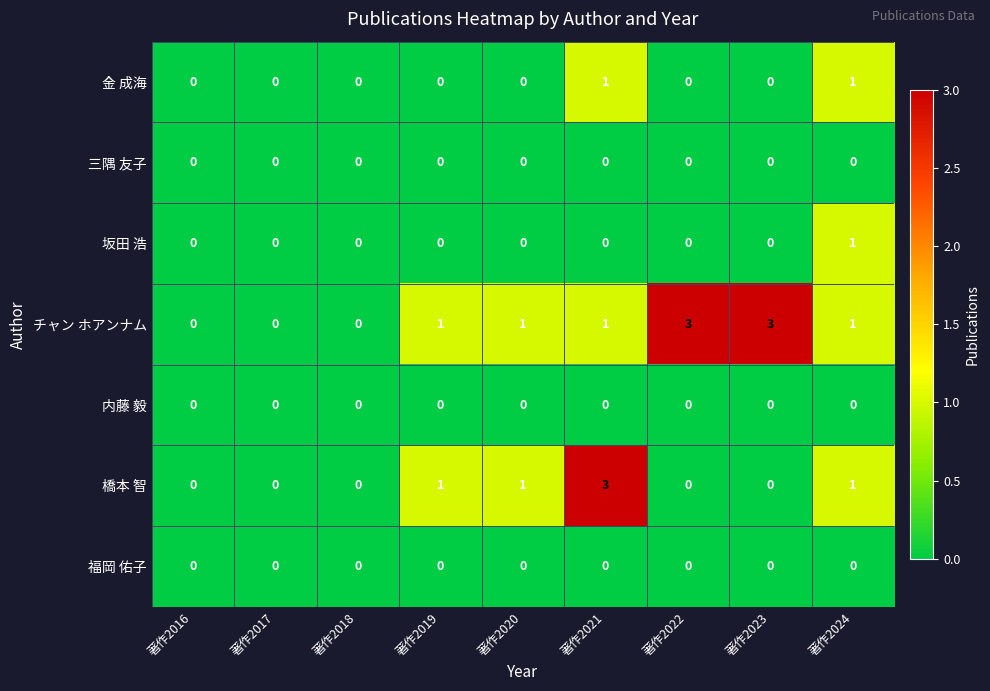

What is the difference between the highest and lowest values at 著作2021?

3